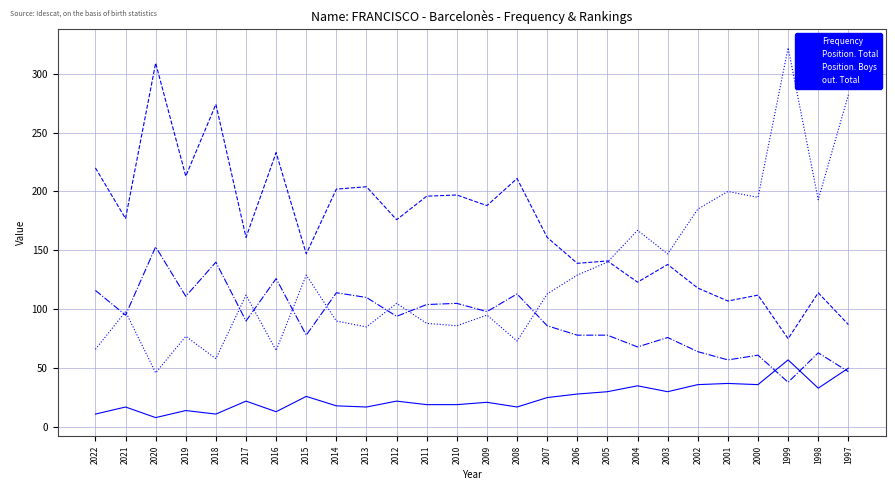

True or false: Position. Boys and Position. Total cross at least once.

False